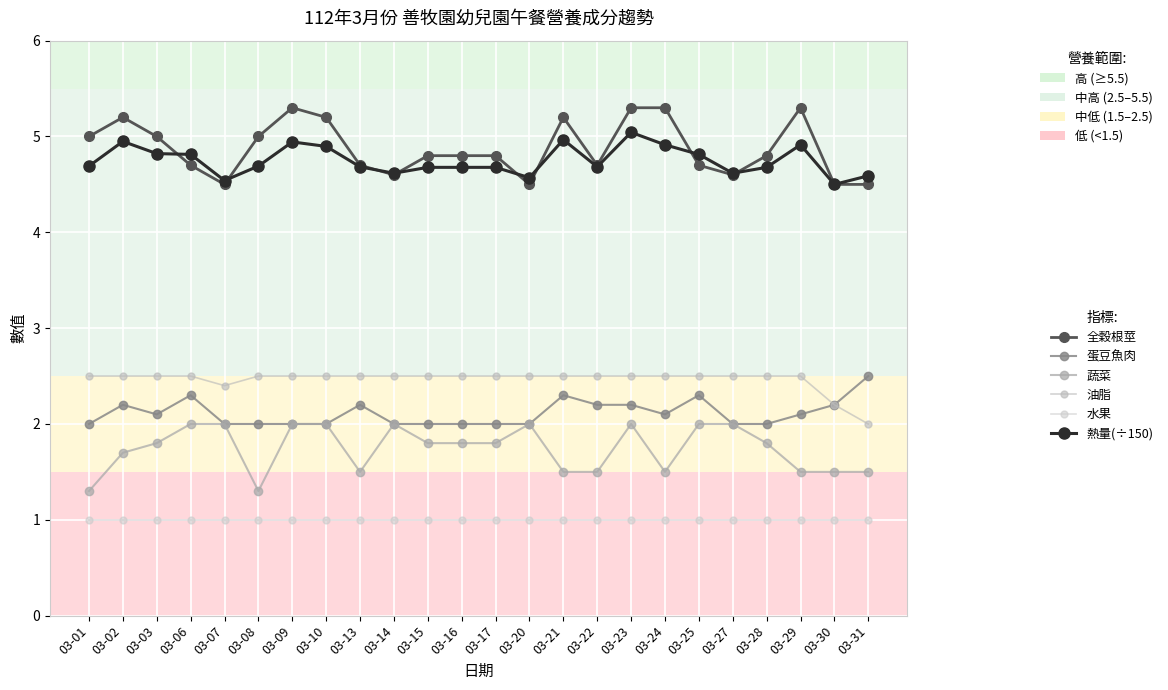

Which series has the largest range (max minus min)?

全穀根莖